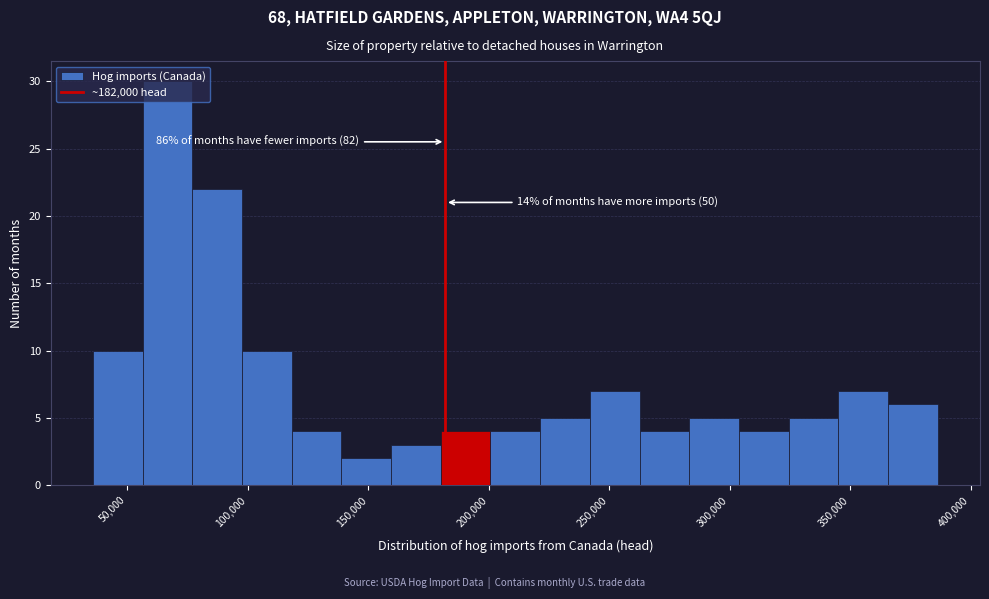

Which range on the x-axis has the tallest bar?

55000 to 75000